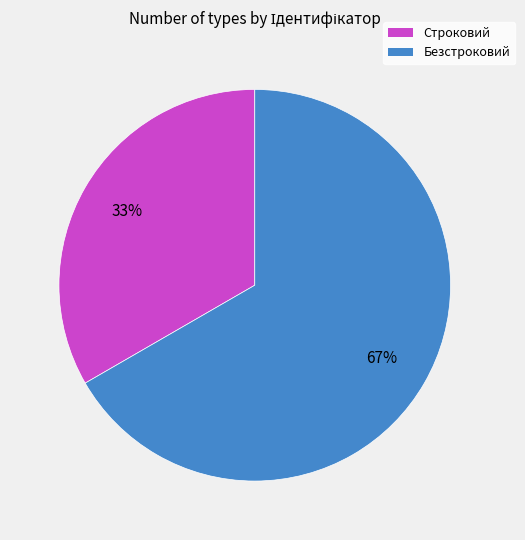

Which category has the biggest portion of the pie?

Безстроковий